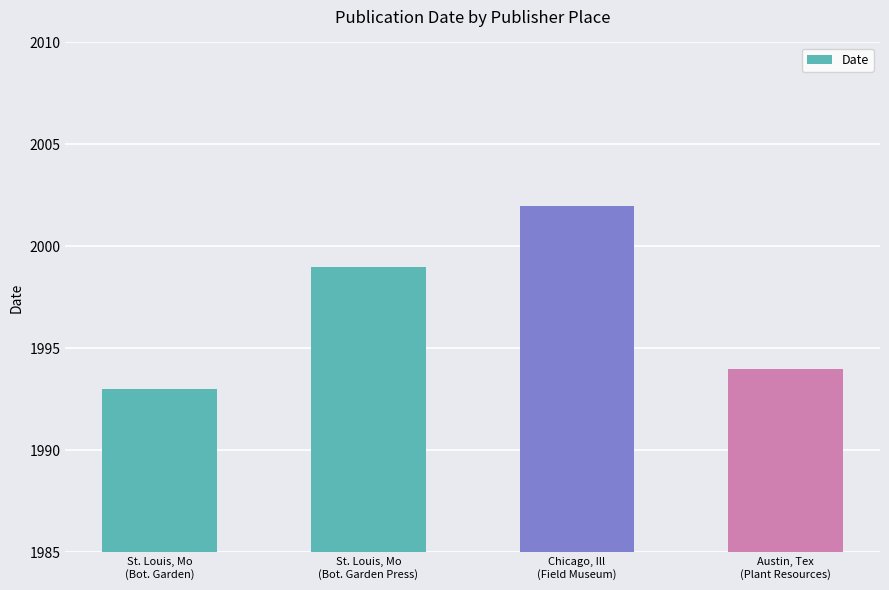

What position from the right is Austin, Tex
(Plant Resources)?

1